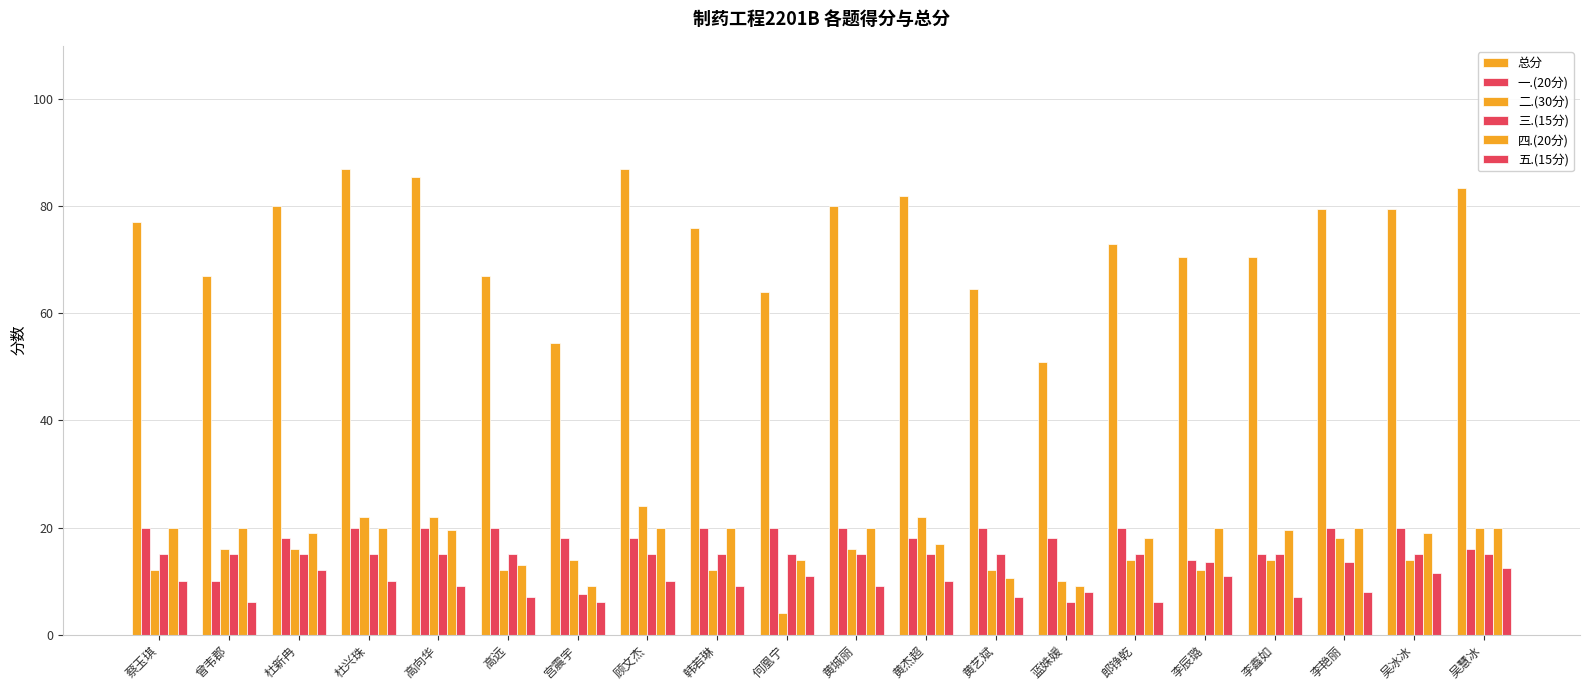

Reading right to left, extract all data points from this chart.

总分: 吴慧冰=83.5	吴冰冰=79.5	李艳丽=79.5	李鑫如=70.5	李辰璐=70.5	郎铮乾=73.0	蓝姝媛=51.0	黄艺斌=64.5	黄杰超=82.0	黄城丽=80.0	何凰宁=64.0	韩若琳=76.0	顾文杰=87.0	宫震宇=54.5	高远=67.0	高向华=85.5	杜兴珠=87.0	杜新冉=80.0	曾韦郡=67.0	蔡玉琪=77.0
一.(20分): 吴慧冰=16.0	吴冰冰=20.0	李艳丽=20.0	李鑫如=15.0	李辰璐=14.0	郎铮乾=20.0	蓝姝媛=18.0	黄艺斌=20.0	黄杰超=18.0	黄城丽=20.0	何凰宁=20.0	韩若琳=20.0	顾文杰=18.0	宫震宇=18.0	高远=20.0	高向华=20.0	杜兴珠=20.0	杜新冉=18.0	曾韦郡=10.0	蔡玉琪=20.0
二.(30分): 吴慧冰=20.0	吴冰冰=14.0	李艳丽=18.0	李鑫如=14.0	李辰璐=12.0	郎铮乾=14.0	蓝姝媛=10.0	黄艺斌=12.0	黄杰超=22.0	黄城丽=16.0	何凰宁=4.0	韩若琳=12.0	顾文杰=24.0	宫震宇=14.0	高远=12.0	高向华=22.0	杜兴珠=22.0	杜新冉=16.0	曾韦郡=16.0	蔡玉琪=12.0
三.(15分): 吴慧冰=15.0	吴冰冰=15.0	李艳丽=13.5	李鑫如=15.0	李辰璐=13.5	郎铮乾=15.0	蓝姝媛=6.0	黄艺斌=15.0	黄杰超=15.0	黄城丽=15.0	何凰宁=15.0	韩若琳=15.0	顾文杰=15.0	宫震宇=7.5	高远=15.0	高向华=15.0	杜兴珠=15.0	杜新冉=15.0	曾韦郡=15.0	蔡玉琪=15.0
四.(20分): 吴慧冰=20.0	吴冰冰=19.0	李艳丽=20.0	李鑫如=19.5	李辰璐=20.0	郎铮乾=18.0	蓝姝媛=9.0	黄艺斌=10.5	黄杰超=17.0	黄城丽=20.0	何凰宁=14.0	韩若琳=20.0	顾文杰=20.0	宫震宇=9.0	高远=13.0	高向华=19.5	杜兴珠=20.0	杜新冉=19.0	曾韦郡=20.0	蔡玉琪=20.0
五.(15分): 吴慧冰=12.5	吴冰冰=11.5	李艳丽=8.0	李鑫如=7.0	李辰璐=11.0	郎铮乾=6.0	蓝姝媛=8.0	黄艺斌=7.0	黄杰超=10.0	黄城丽=9.0	何凰宁=11.0	韩若琳=9.0	顾文杰=10.0	宫震宇=6.0	高远=7.0	高向华=9.0	杜兴珠=10.0	杜新冉=12.0	曾韦郡=6.0	蔡玉琪=10.0